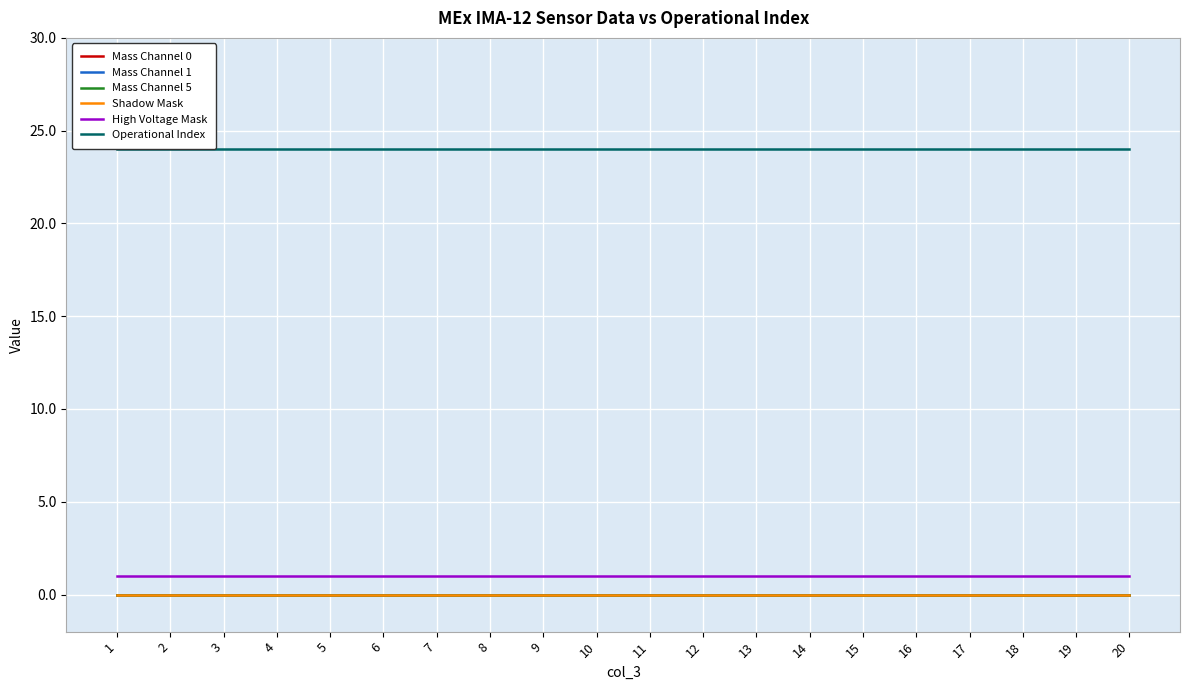

Which series has the largest range (max minus min)?

Mass Channel 0